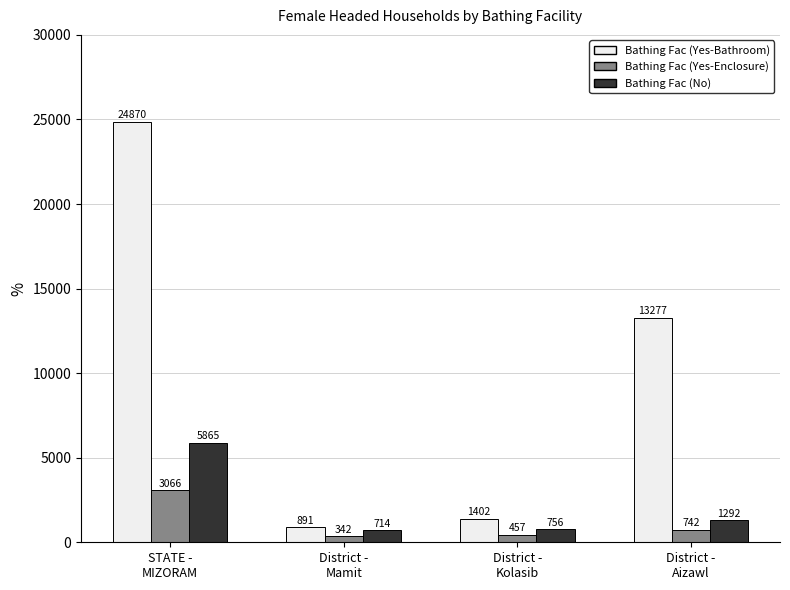

At STATE -
MIZORAM, list the series in order from largest to smallest.

Bathing Fac (Yes-Bathroom), Bathing Fac (No), Bathing Fac (Yes-Enclosure)